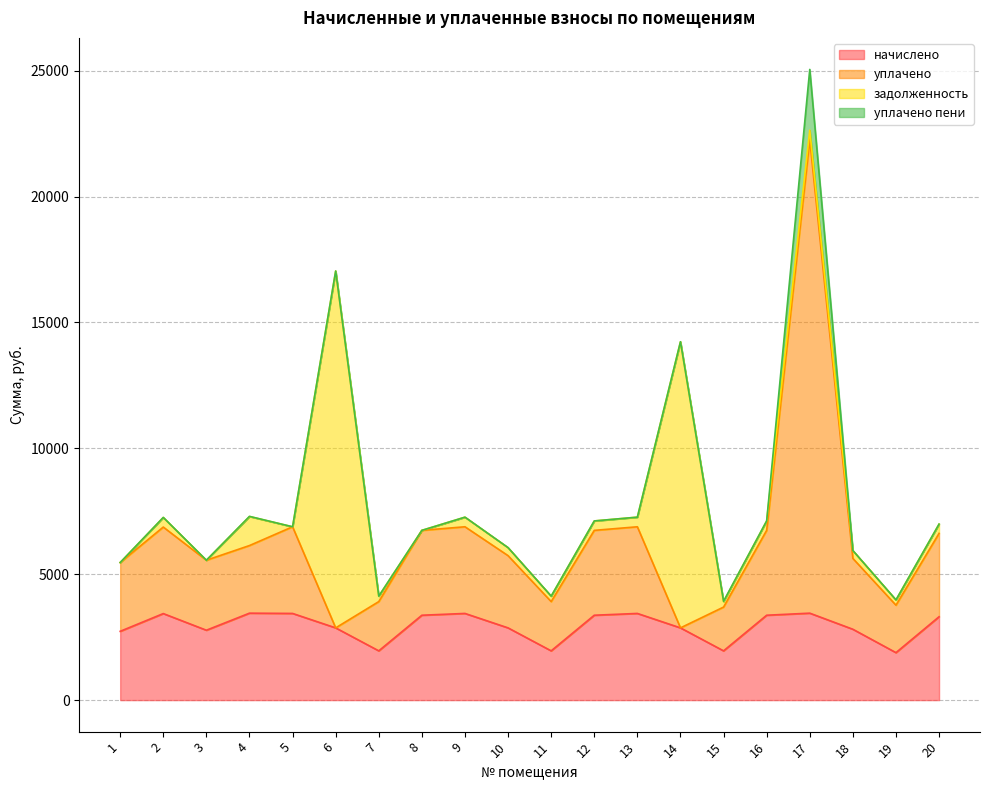

What is the sum of the уплачено values at 16 and 18?

12368.3